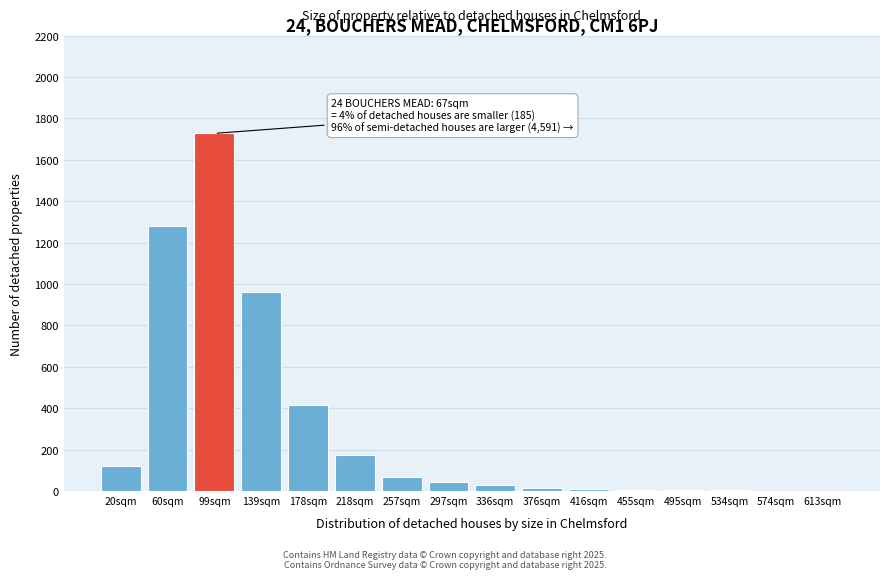

The chart shows a value of 1282 at 60sqm. True or false?

True